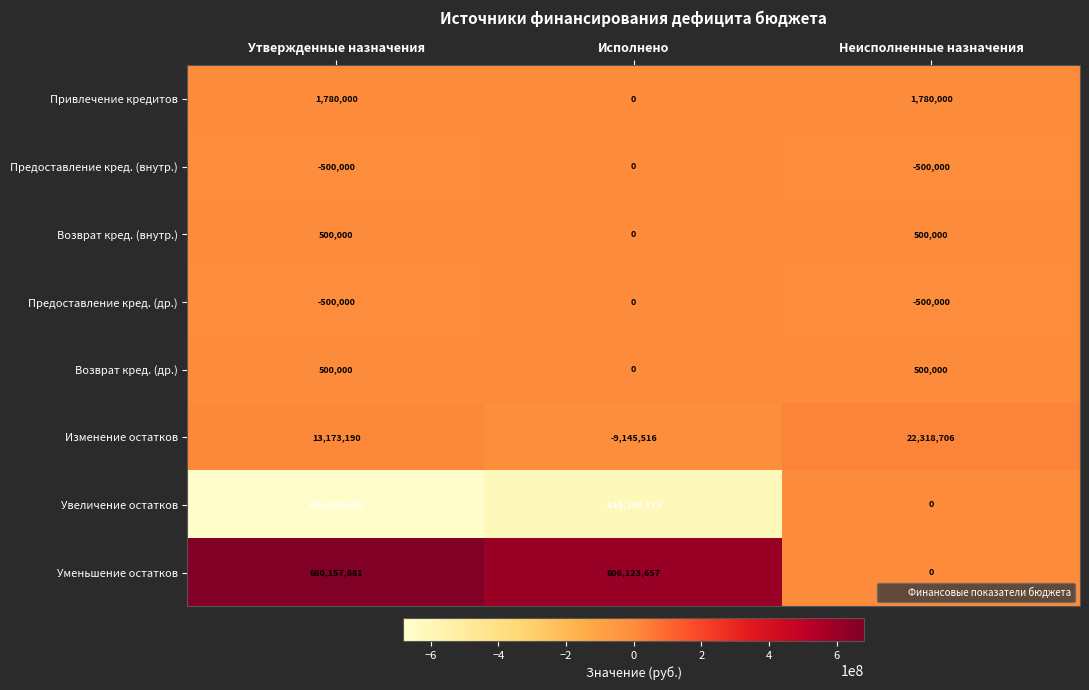

What is the average value of the Привлечение кредитов series?

1186667